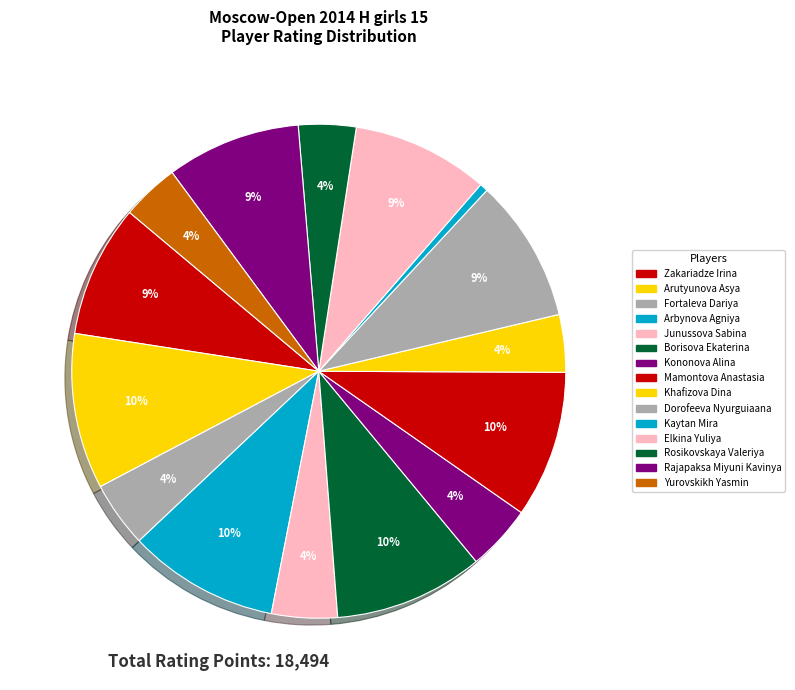

How many slices are in this pie chart?

15